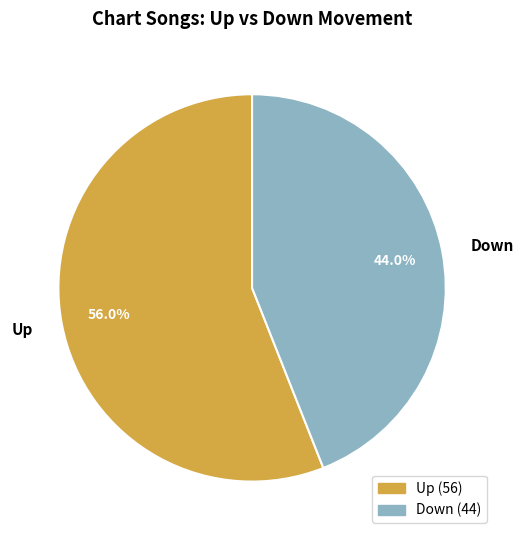

Approximately how many times larger is the value at Down compared to Up?

0.8